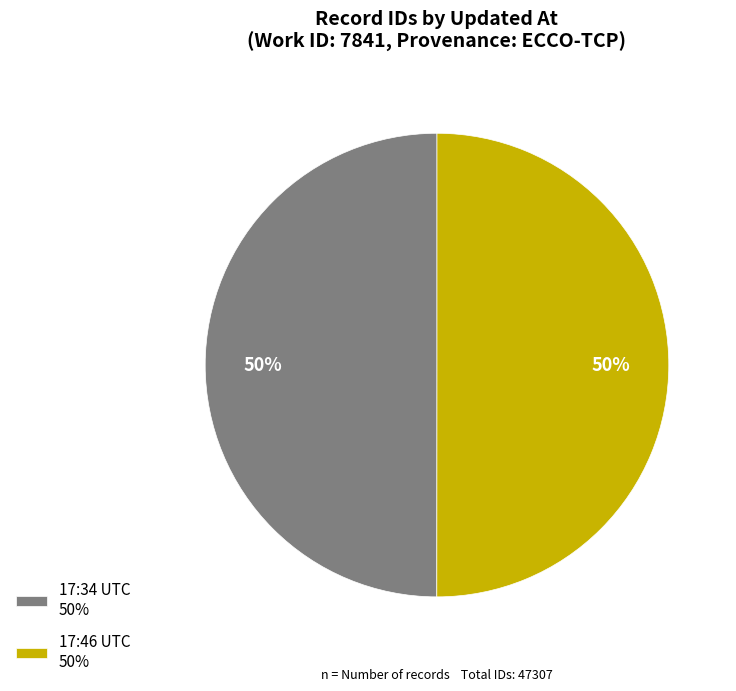

What percentage is the 17:34 UTC 50% slice, to the nearest percent?

50%